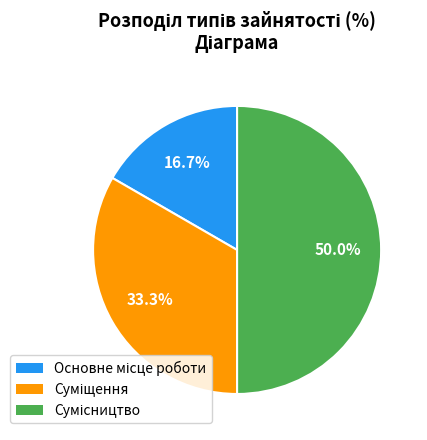

What percentage is NOT represented by Суміщення?

66.7%